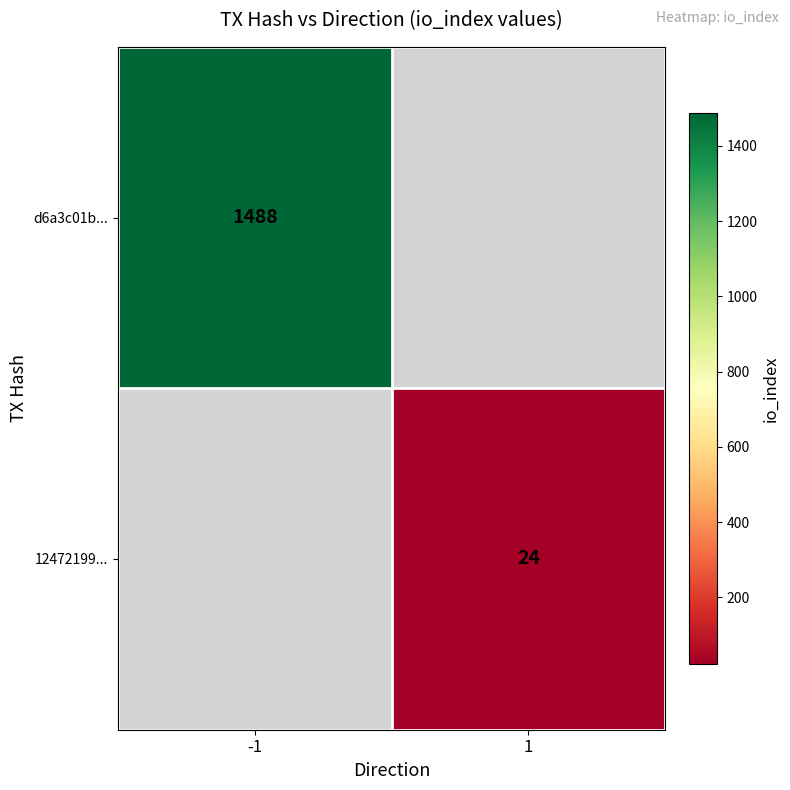

Is the value of 12472199... at 1 greater than the value of d6a3c01b... at -1?

No